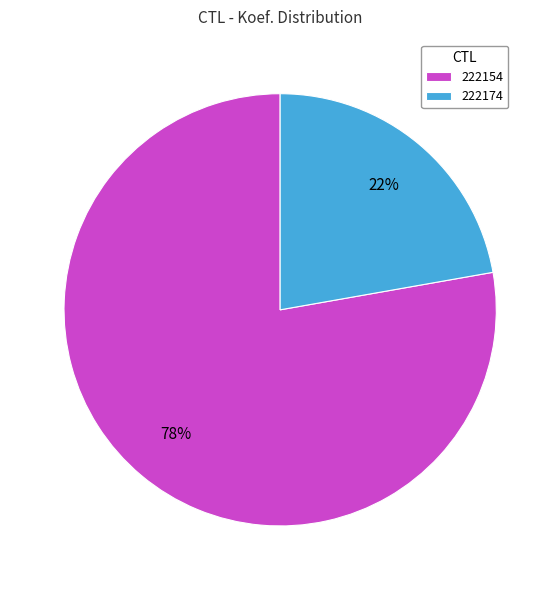

Count the number of slices in the pie.

2